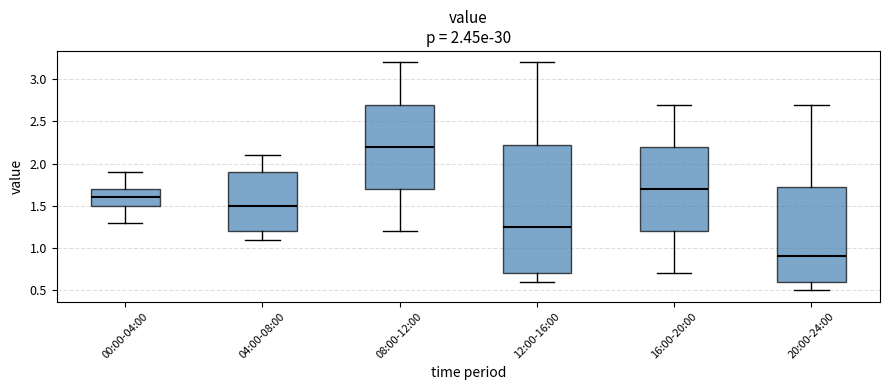

Where is the upper edge of the box for 16:00-20:00 on the y-axis? The values are not printed on the chart, so give them approximately, as read against the axis.

2.20